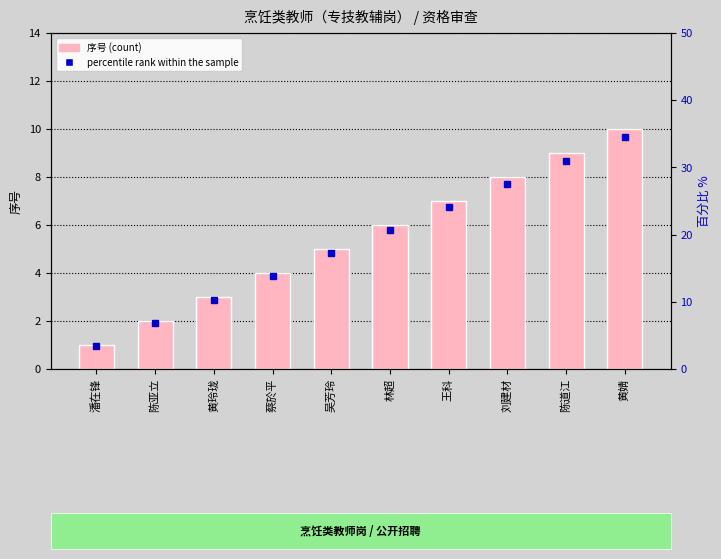

What is the difference between the second highest and second lowest values in the 序号 series?

7.0